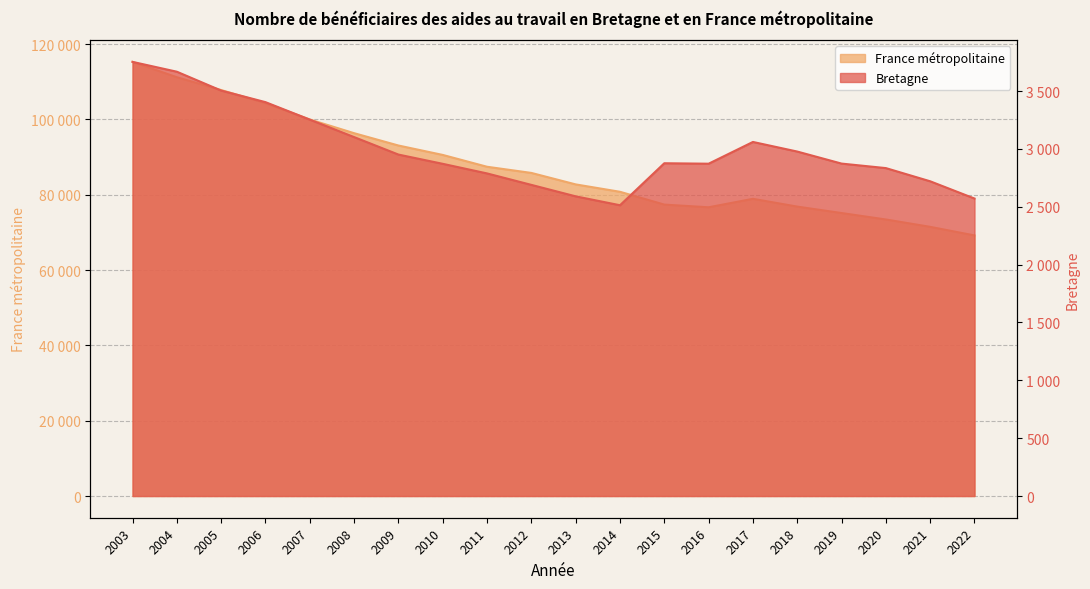

What is the lowest value of the Bretagne series?

2513